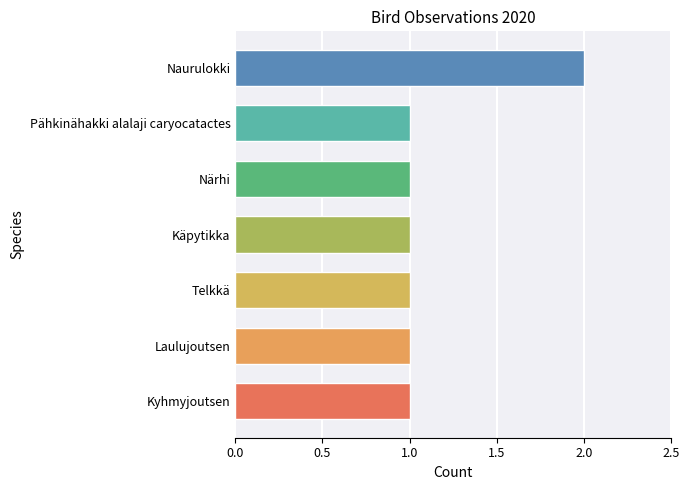

How many bars are there in total?

7